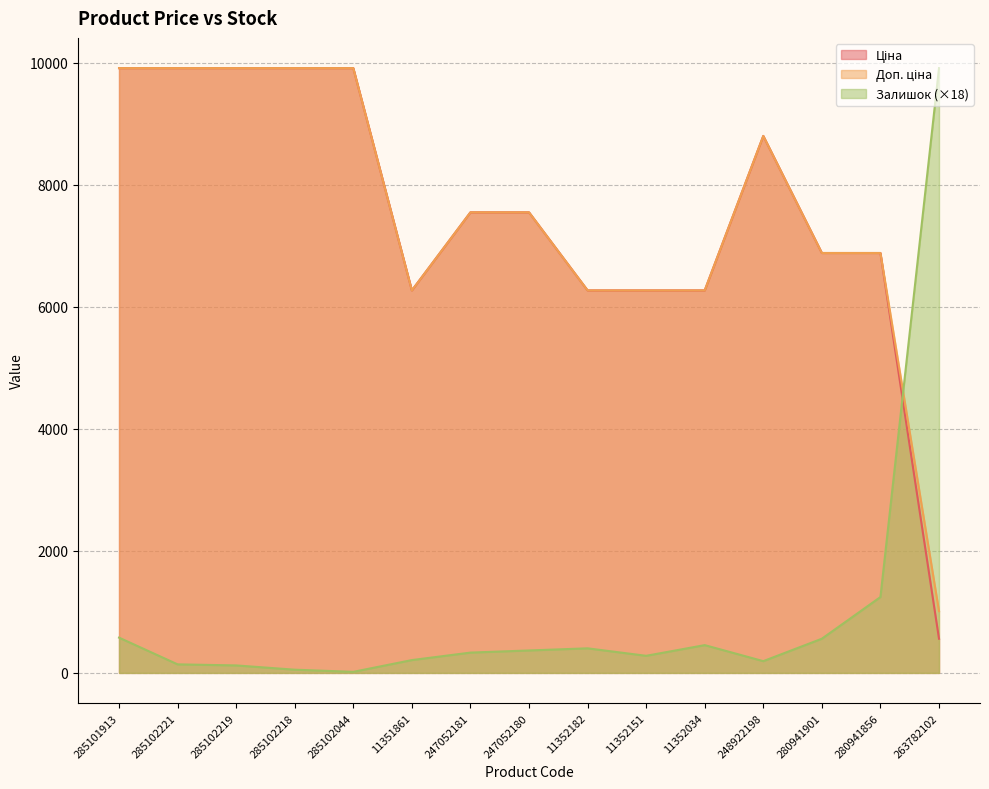

What value does the Доп. ціна series have at 280941901?

6879.5